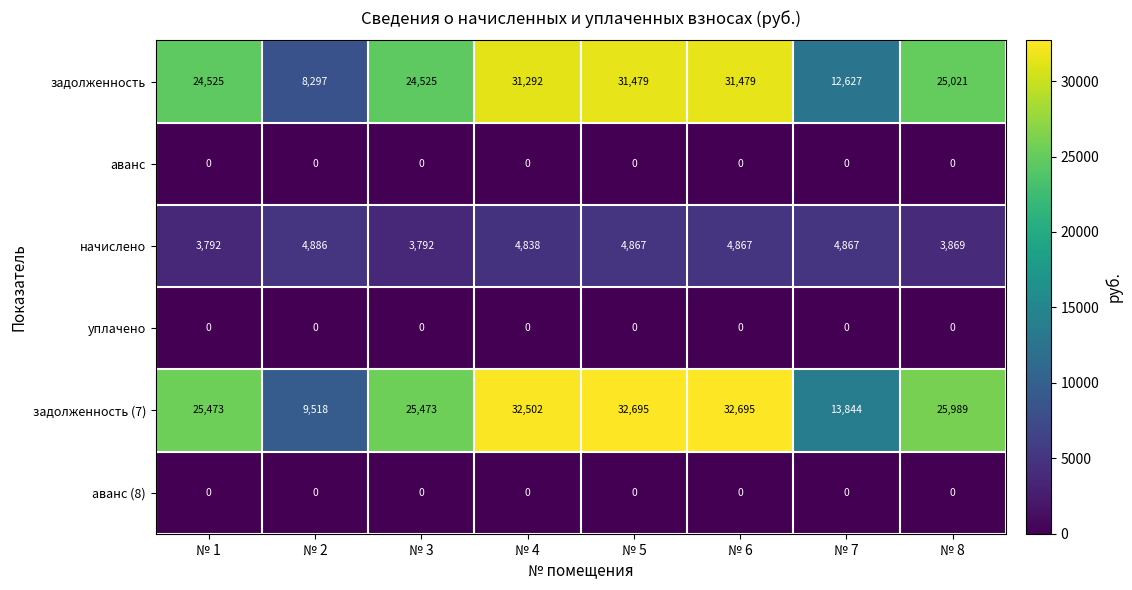

What is the sum of the задолженность values at № 8 and № 6?

56500